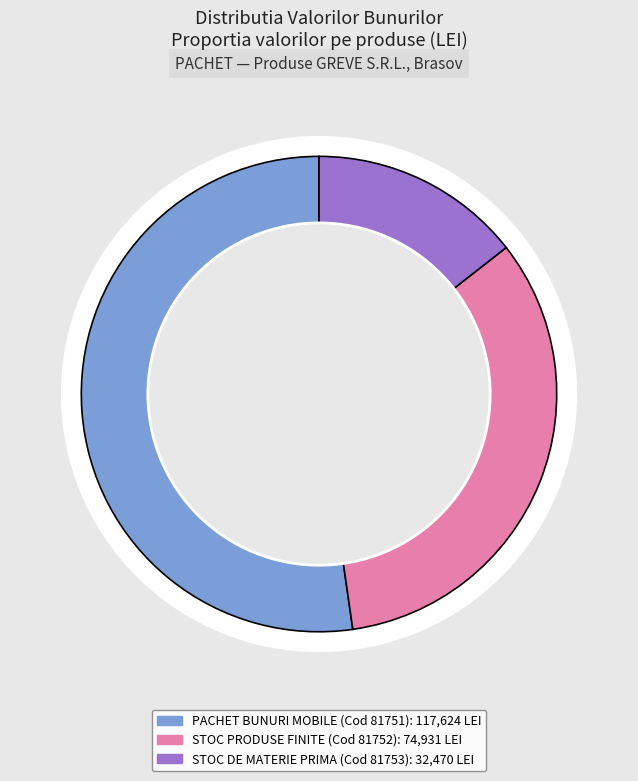

What is the largest slice in the pie chart?

81751